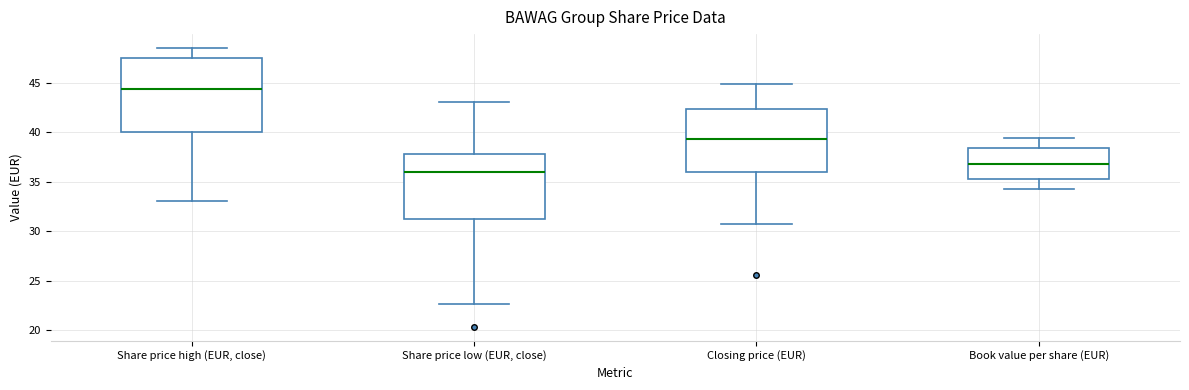

Which box has the highest median line?

Share price high (EUR, close)